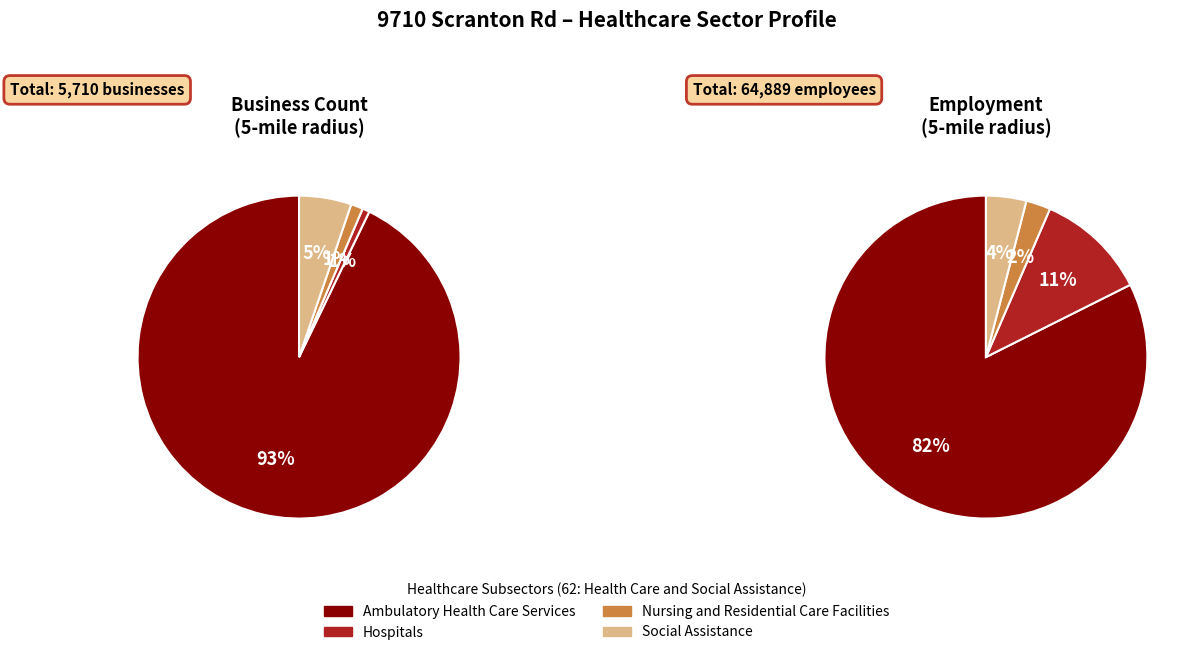

To the nearest percent, what is the combined percentage of Social Assistance and Ambulatory Health Care Services?

98%